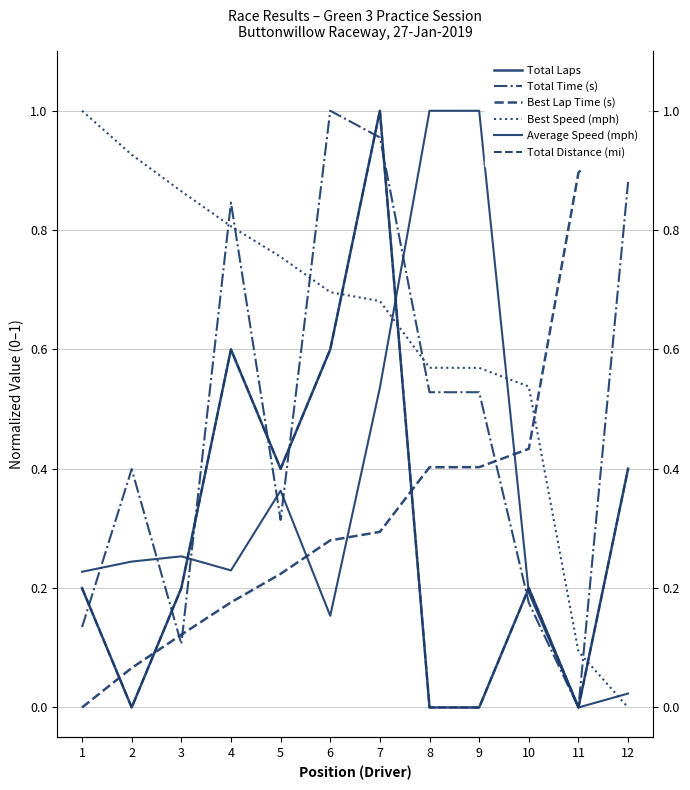

At 9, list the series in order from largest to smallest.

Average Speed (mph), Best Speed (mph), Total Time (s), Best Lap Time (s), Total Laps, Total Distance (mi)